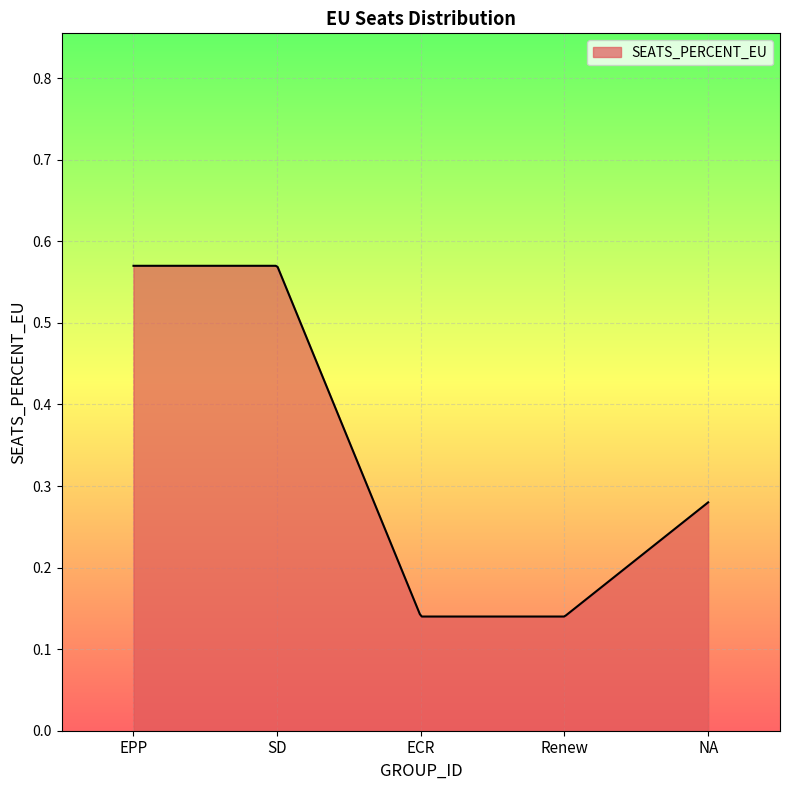

Reading left to right, list all the values displayed in this chart.

EPP=0.6	SD=0.6	ECR=0.1	Renew=0.1	NA=0.3